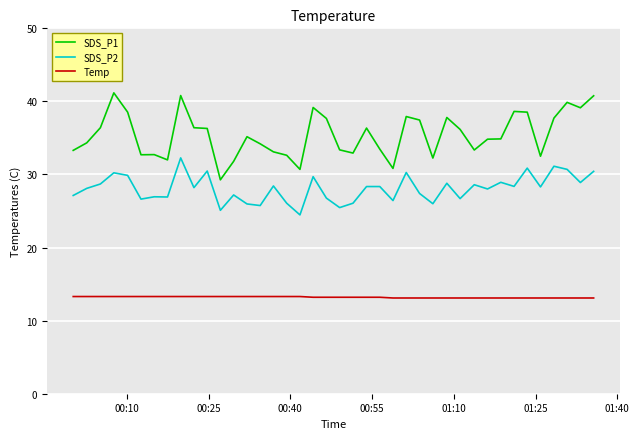

What is the highest value of the SDS_P1 series?

41.2